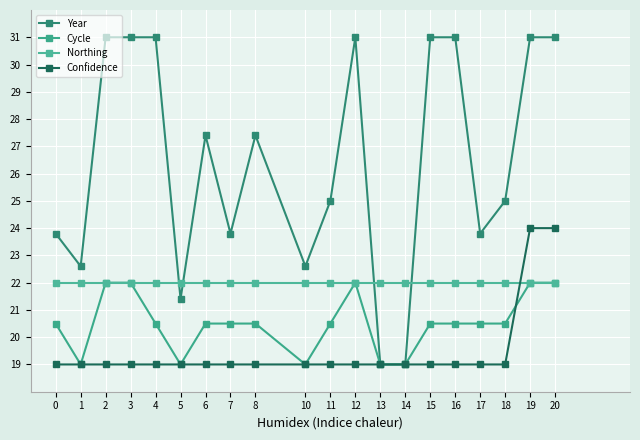

At which category is the sum across all series the highest?

19